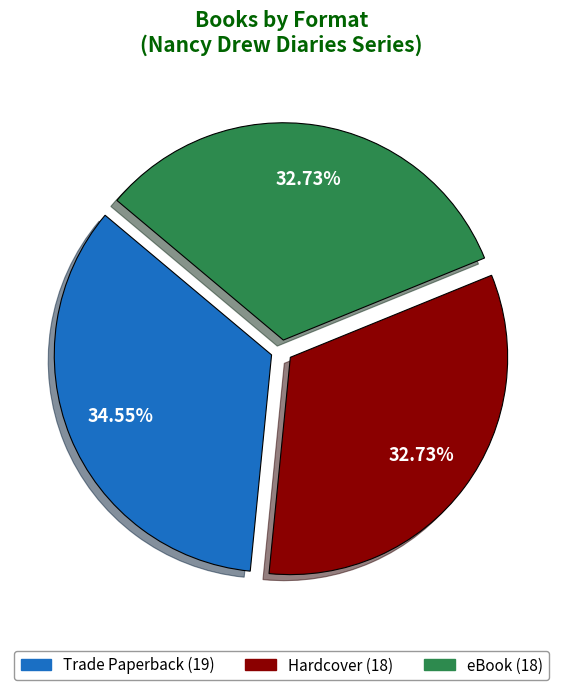

To the nearest percent, what portion does eBook represent?

33%